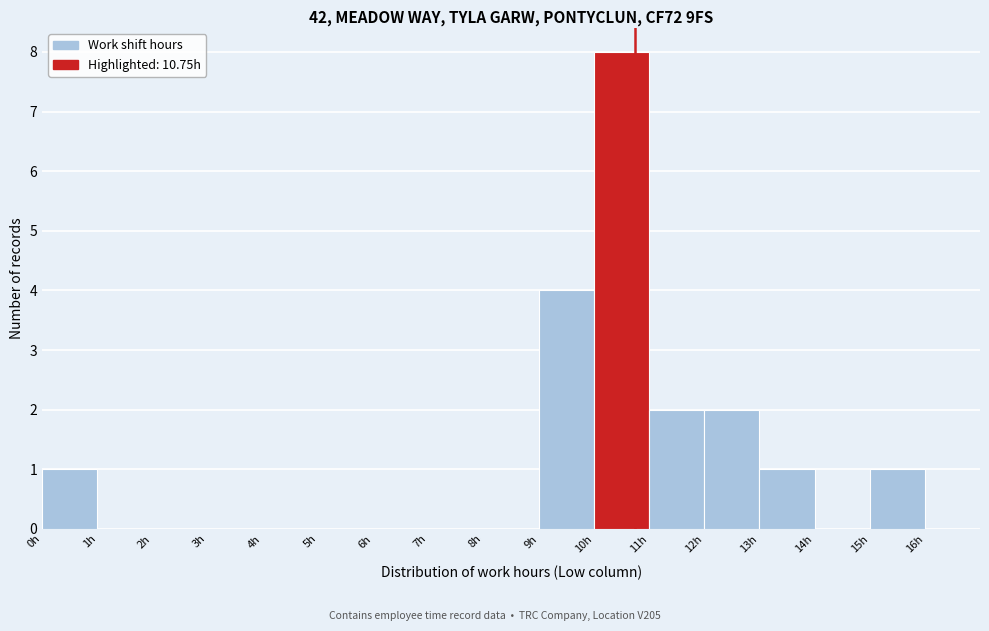

How tall is the bar that spans 11 to 12 on the x-axis? The values are not printed on the chart, so give them approximately, as read against the axis.

2